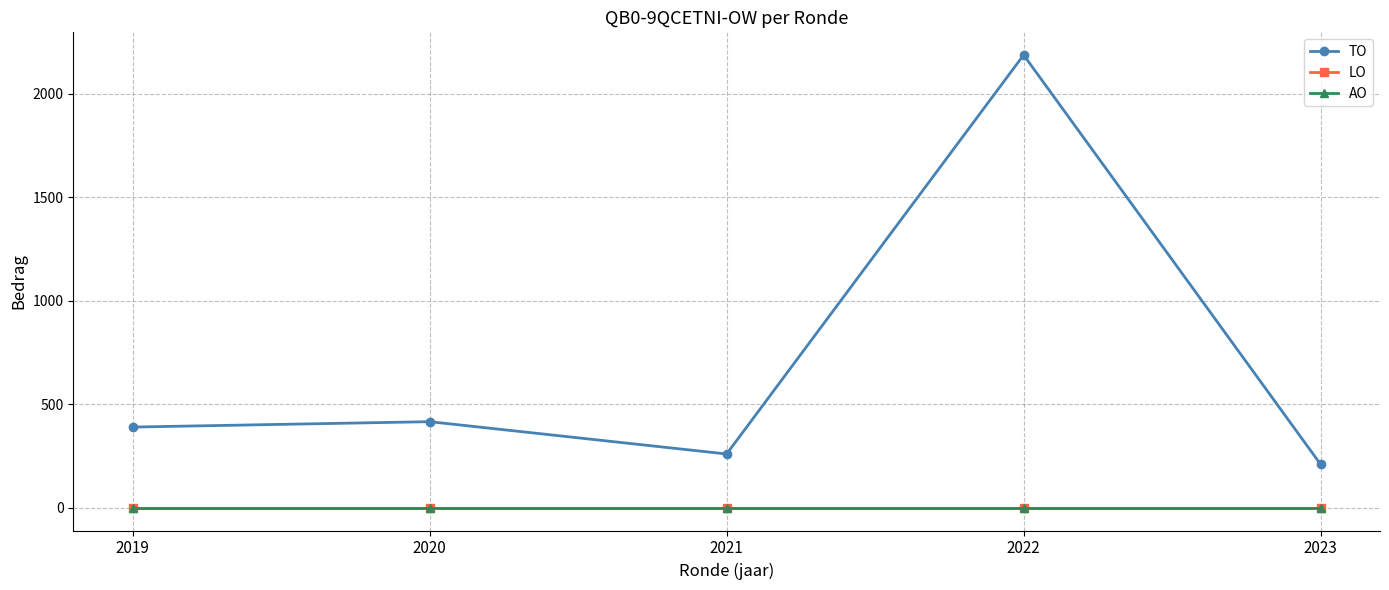

Reading left to right, transcribe all the data shown in this chart.

TO: 2019=390	2020=416	2021=260	2022=2186	2023=210
LO: 2019=0	2020=0	2021=0	2022=0	2023=0
AO: 2019=0	2020=0	2021=0	2022=0	2023=0